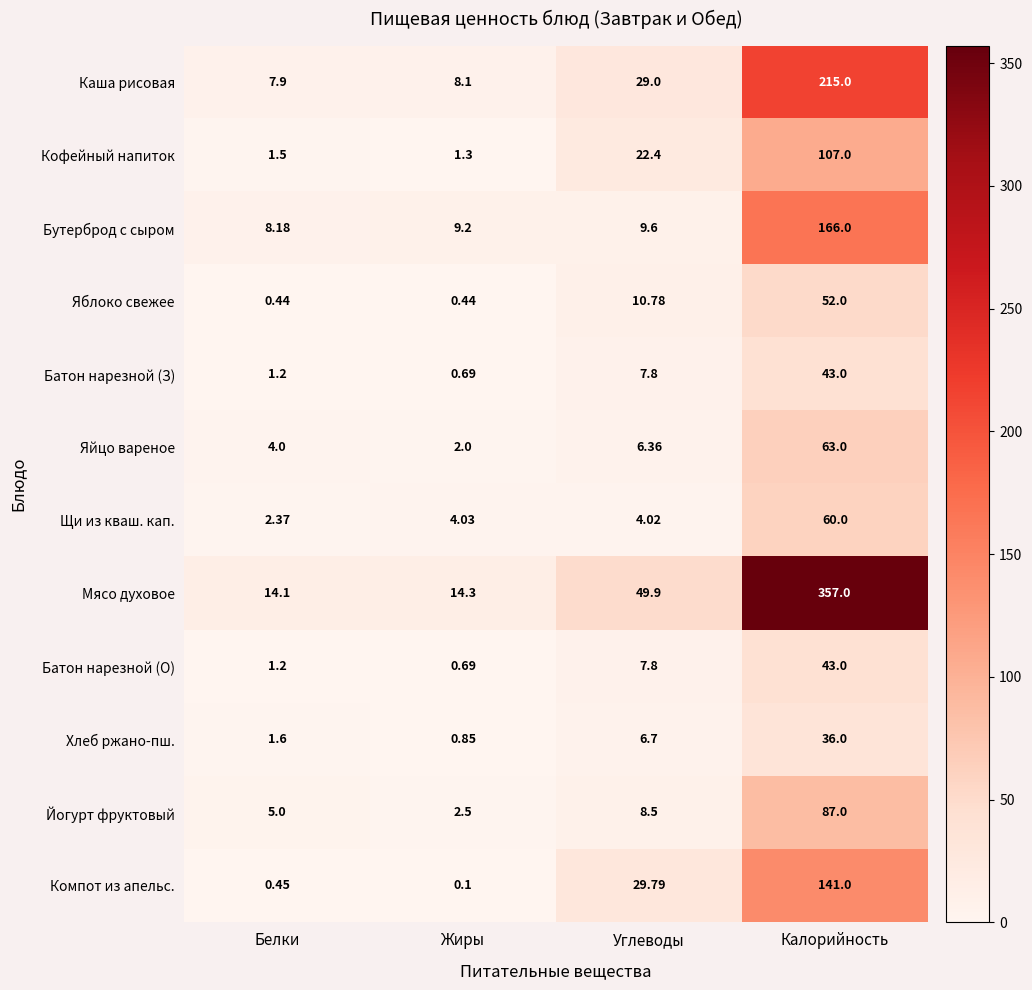

At which category is the sum across all series the highest?

Калорийность